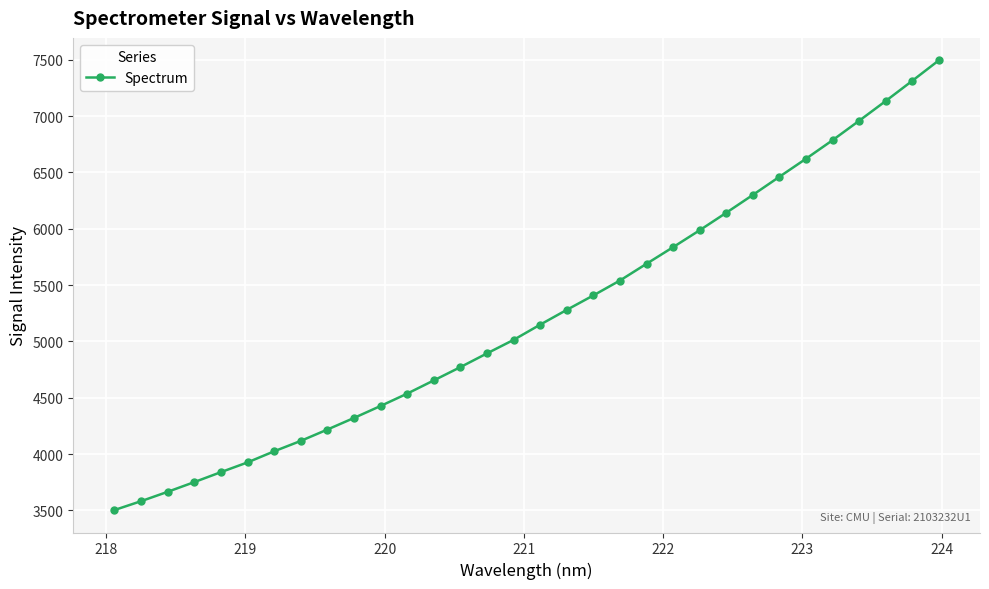

What is the minimum value shown in the chart?

3503.8